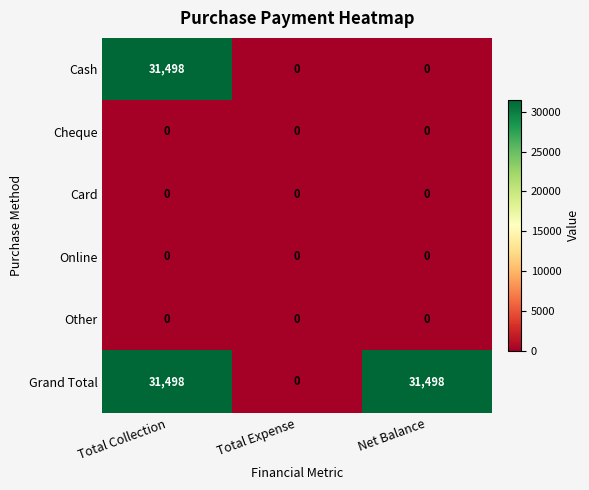

The value of Cash at Total Expense is 0. True or false?

True